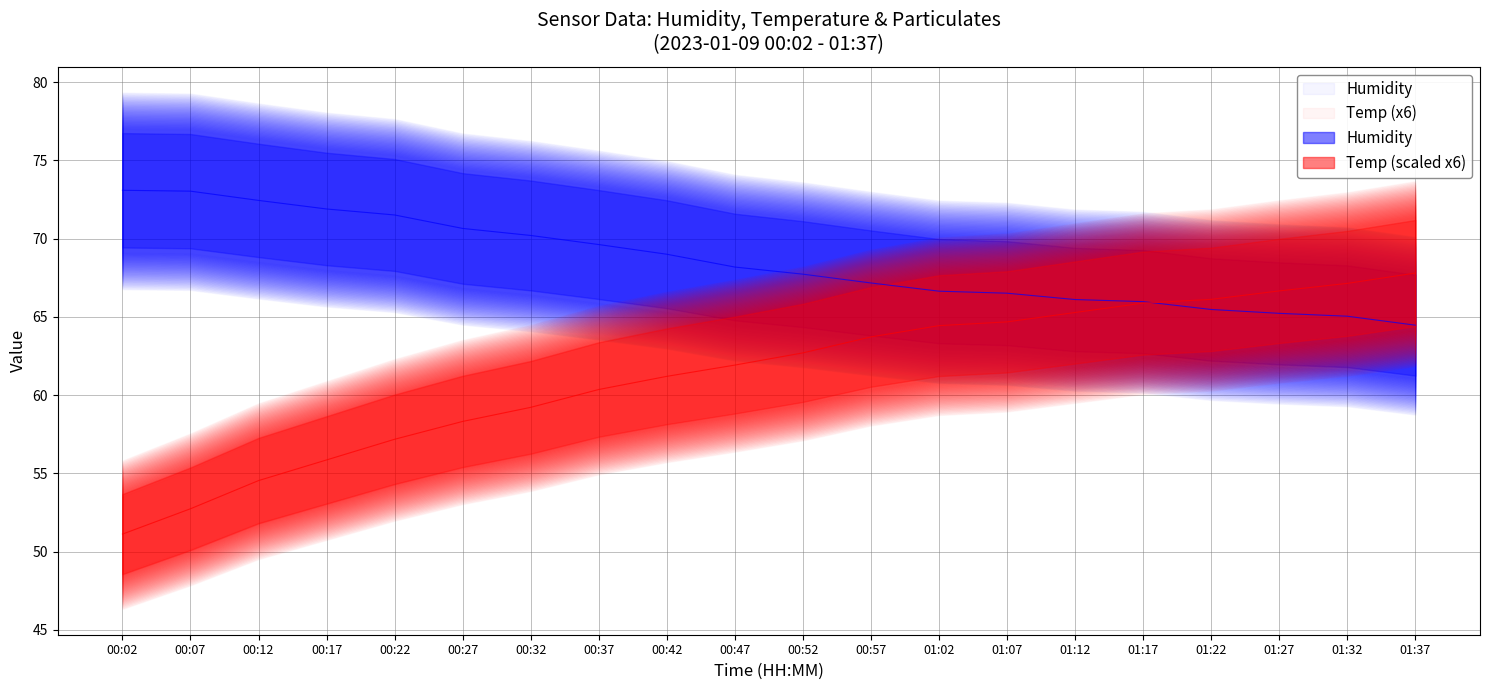

What position from the left is 01:37?

20